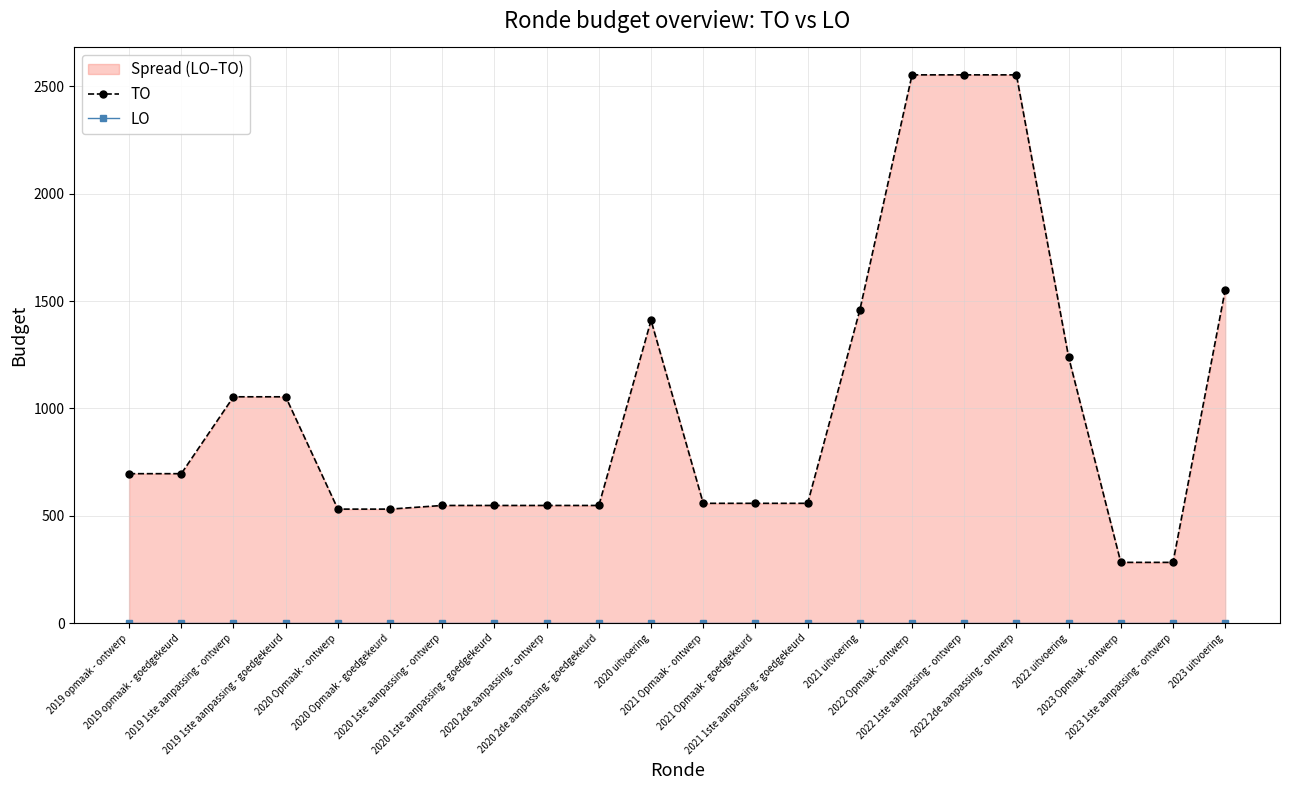

What is the average value of the TO series?

1014